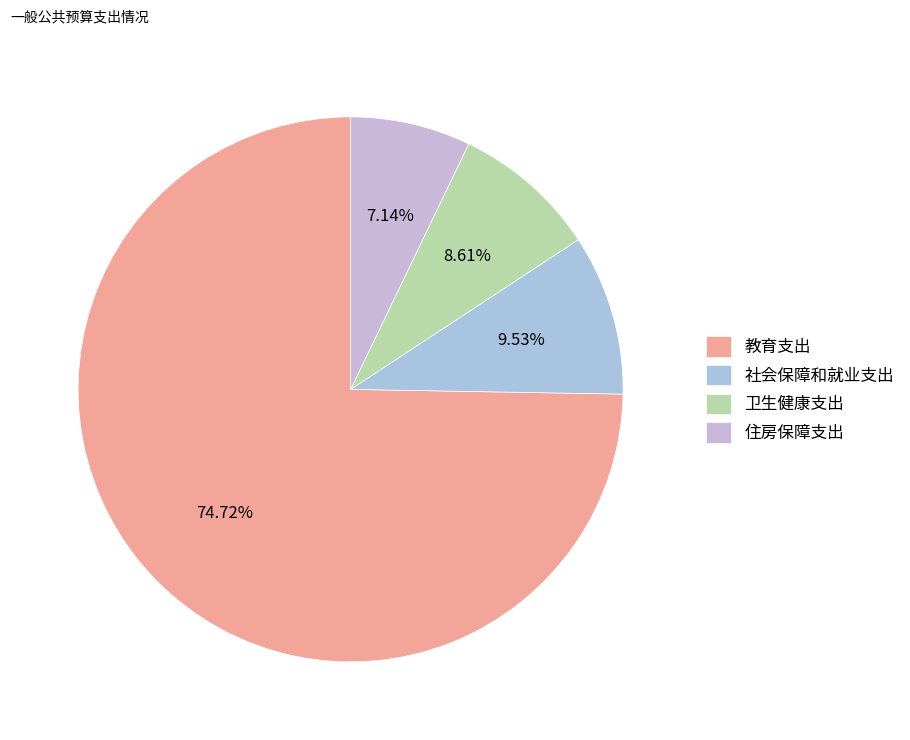

To the nearest percent, what is the difference between the largest and smallest slice percentages?

68%